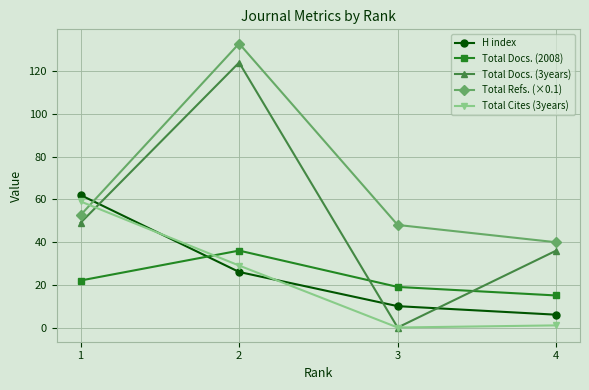

In Total Docs. (3years), how many points are higher than both neighbors (excluding endpoints)?

1